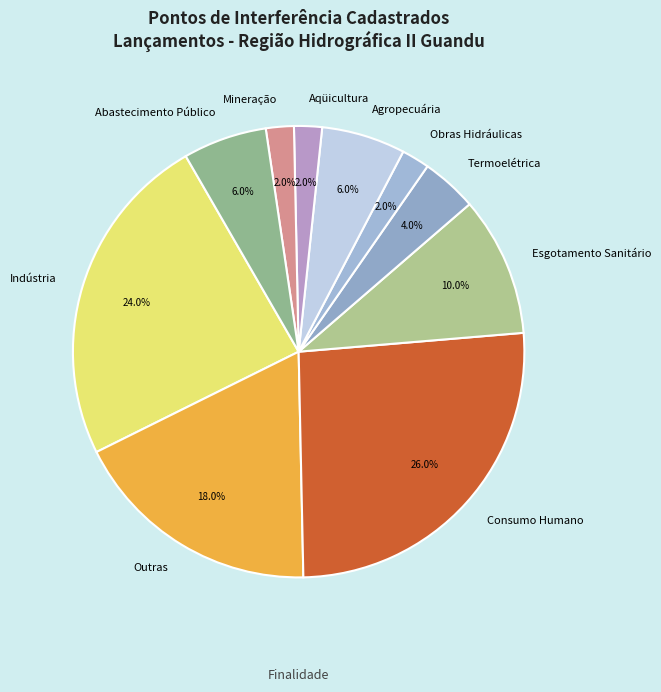

What is the largest slice in the pie chart?

Consumo Humano